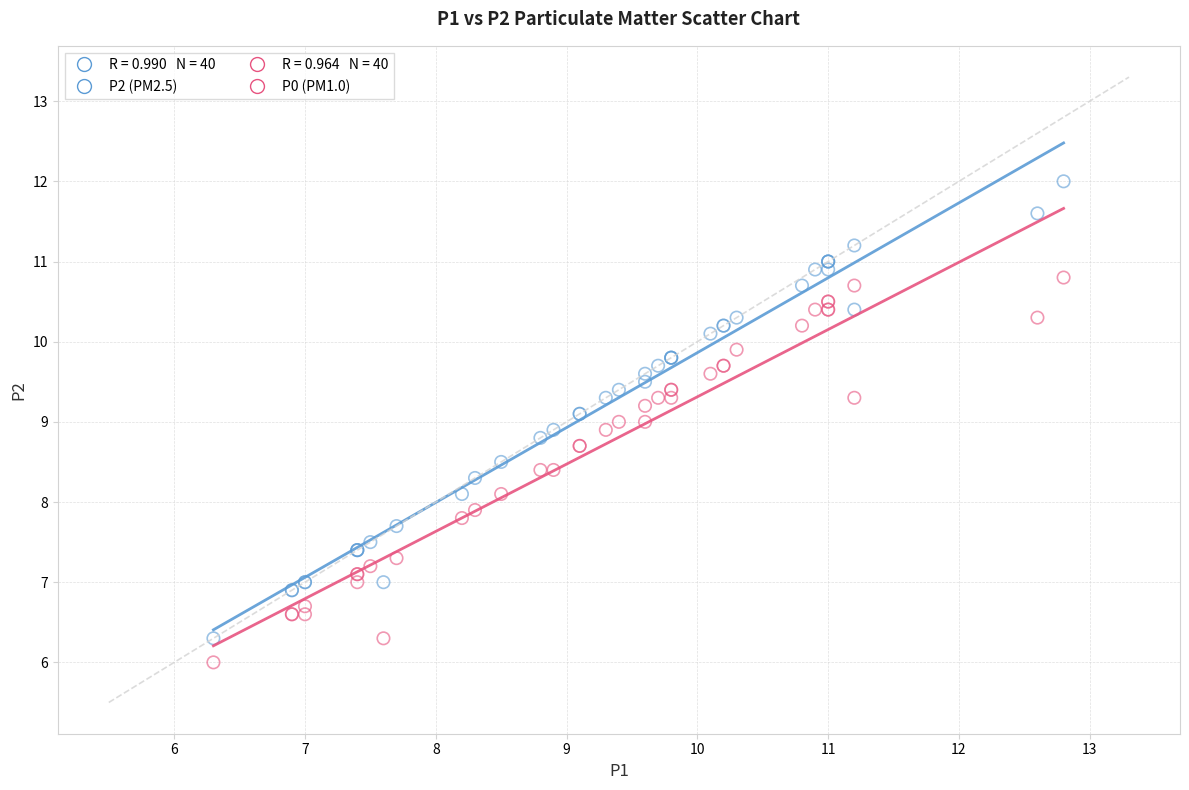

Which series contains the lowest Y value?

P0 (PM1.0)